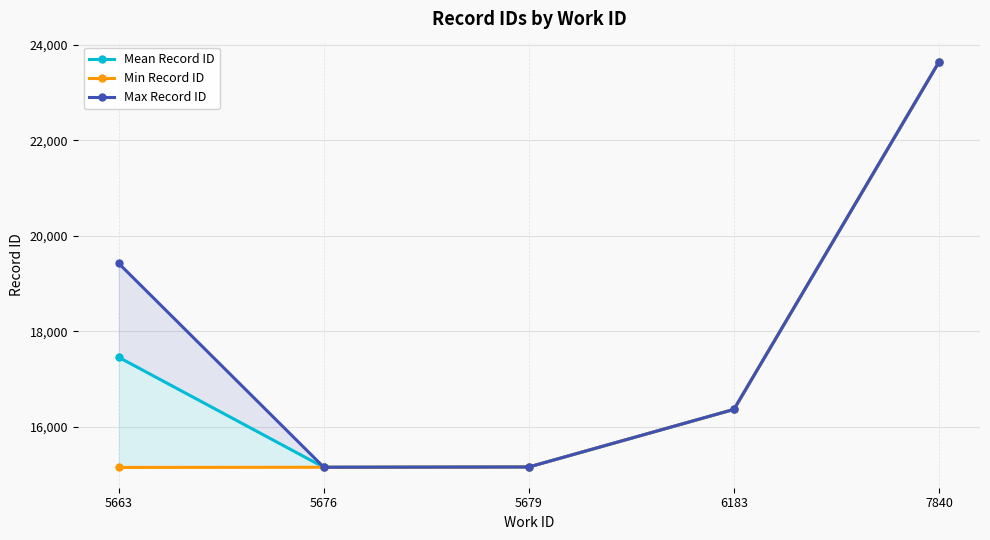

Rank the series at 6183 from lowest to highest value.

Mean Record ID, Min Record ID, Max Record ID